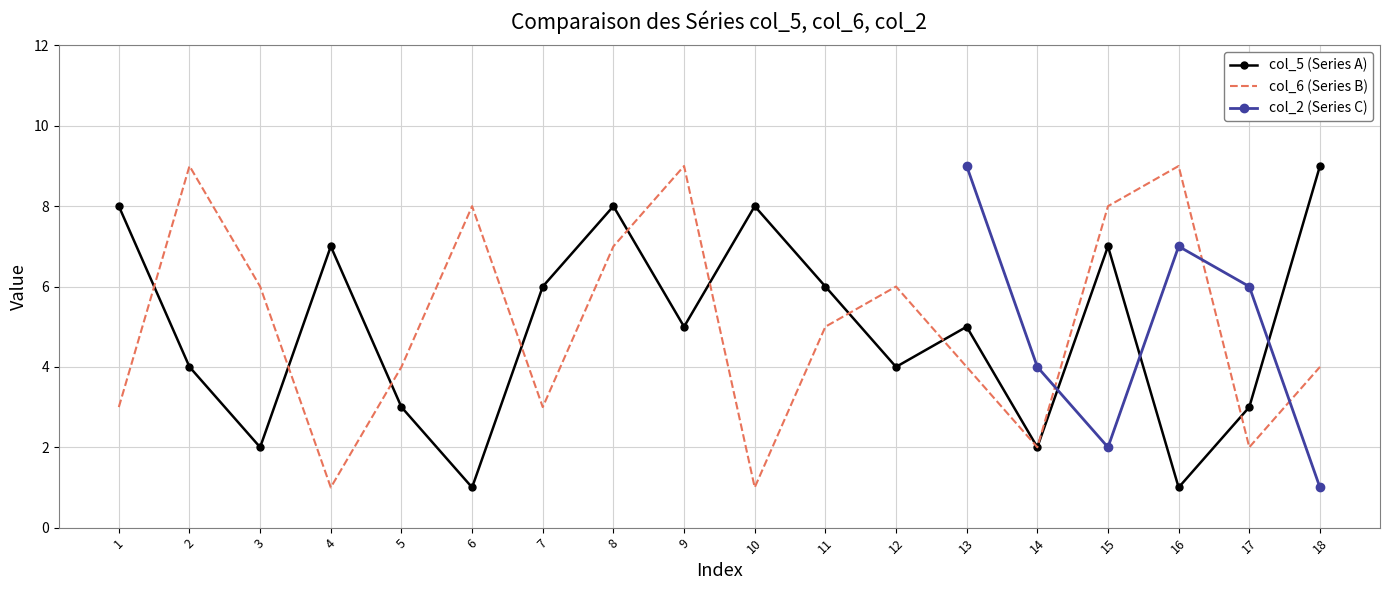

True or false: col_5 (Series A) has a value of 5 at 4.

False